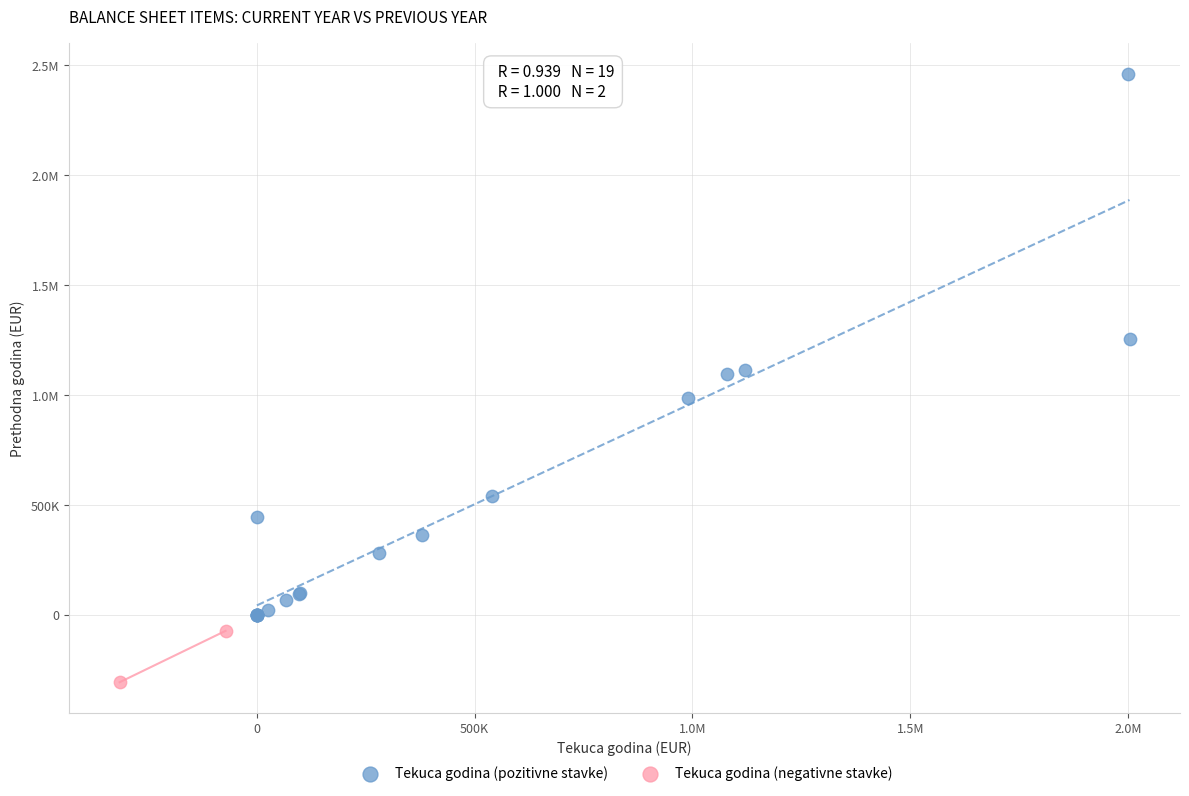

What are all the series names shown in the legend?

Tekuca godina (pozitivne stavke), Tekuca godina (negativne stavke)